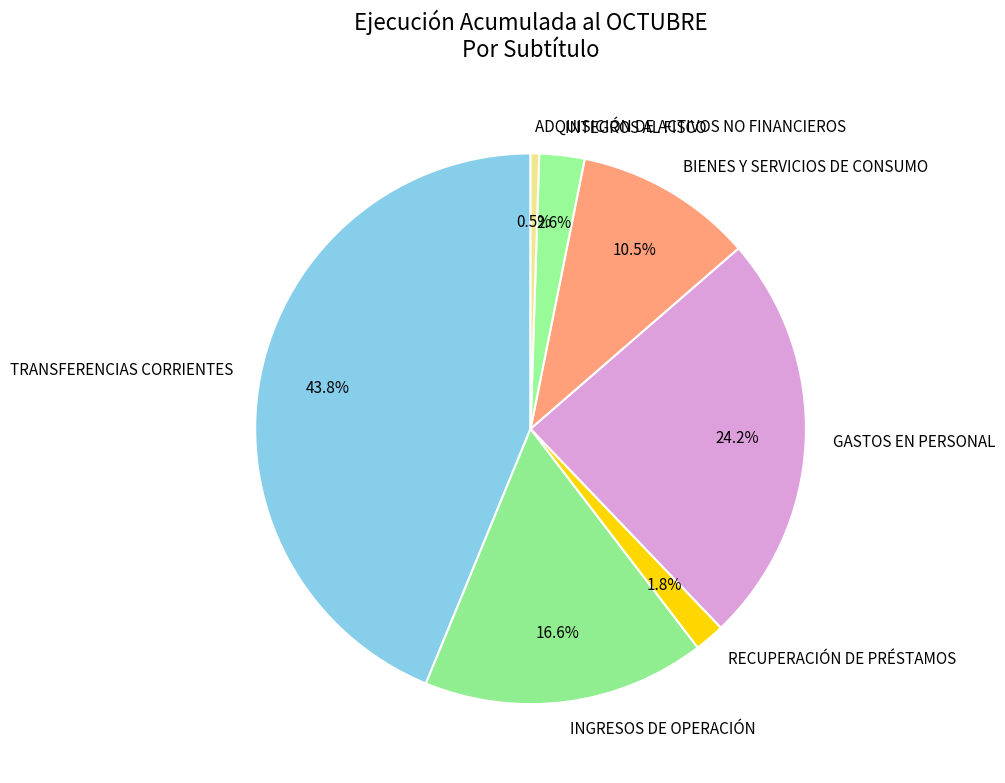

Which category has the smallest portion of the pie?

ADQUISICIÓN DE ACTIVOS NO FINANCIEROS